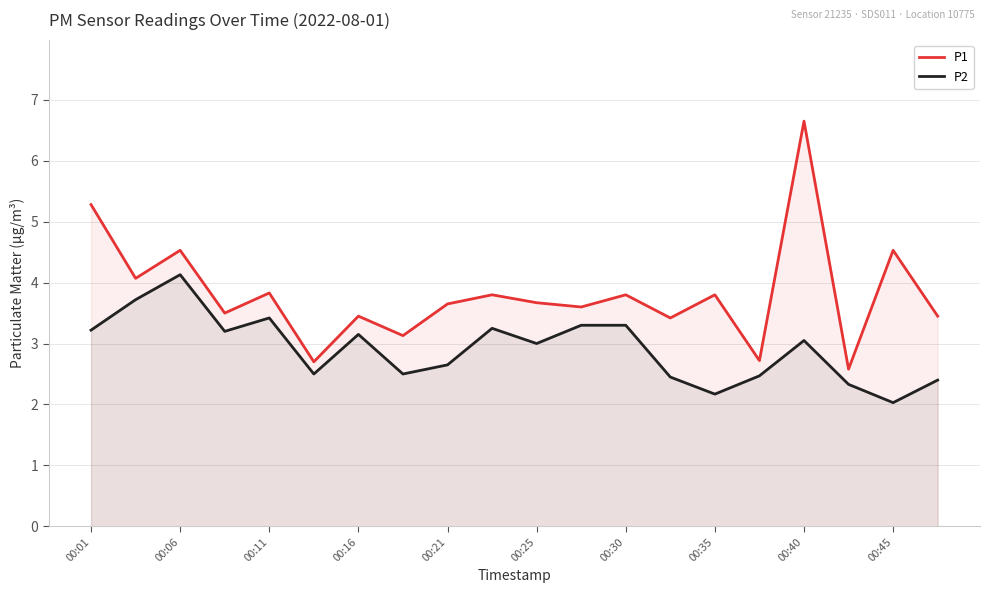

At which label does P2 reach its minimum?

00:45